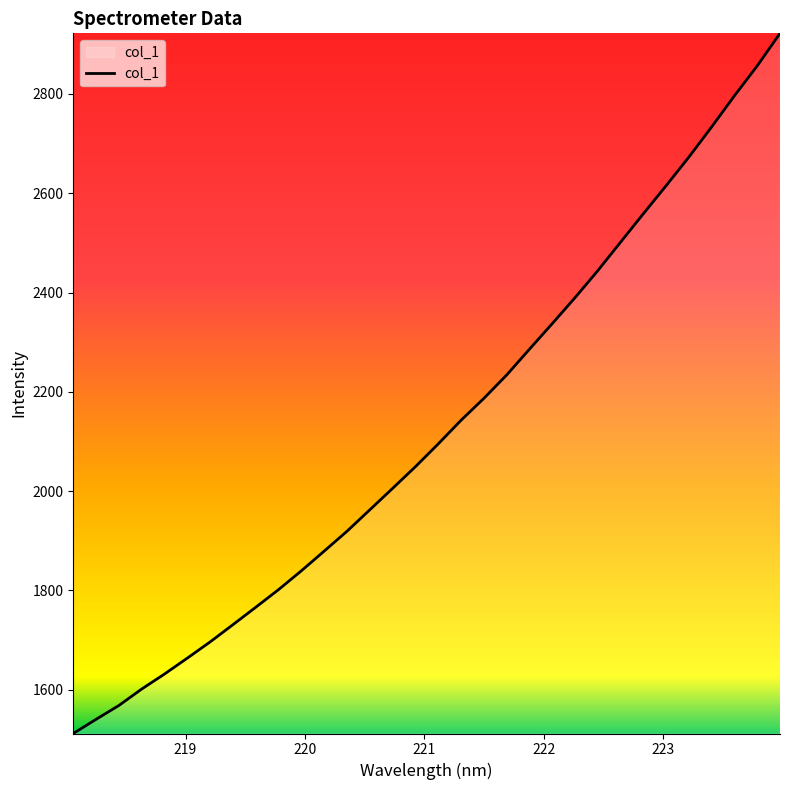

What is the difference between the maximum and minimum values?

1410.0